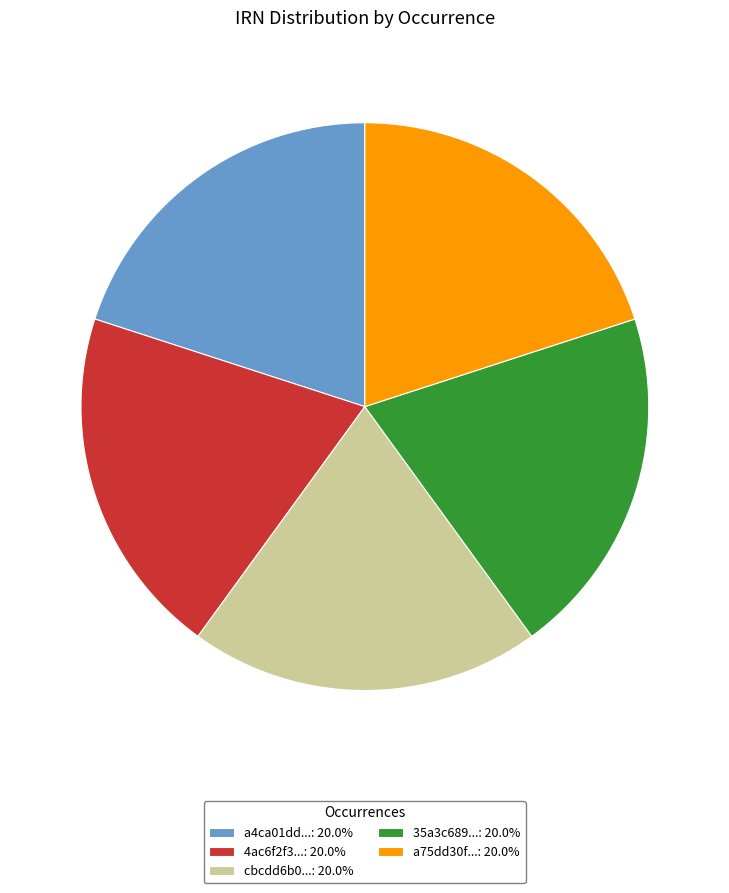

Approximately how many times larger is the value at a75dd30f...: 20.0% compared to a4ca01dd...: 20.0%?

1.0